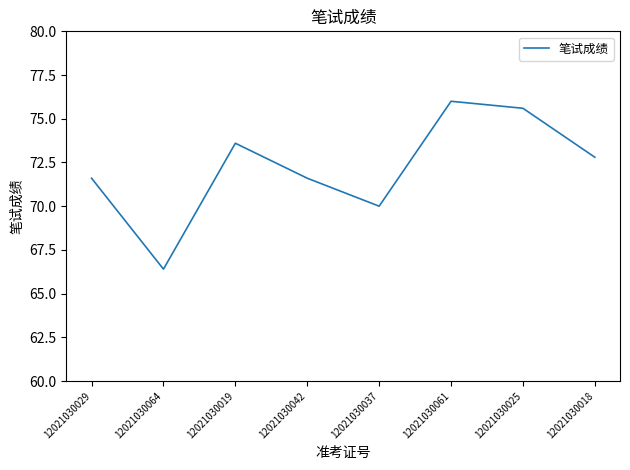

What is the change in value from 12021030019 to 12021030025?

+2.0